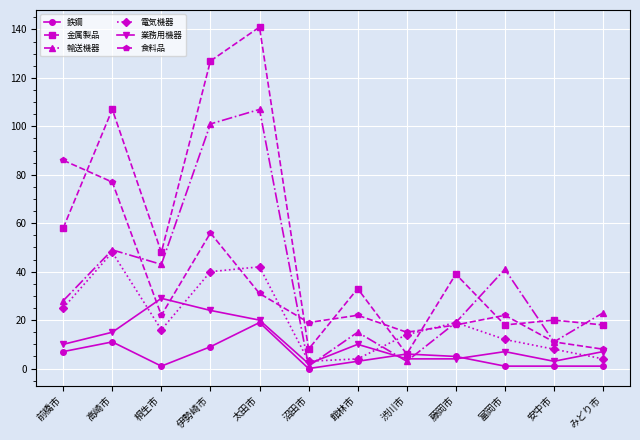

How many data points does each series have?

12